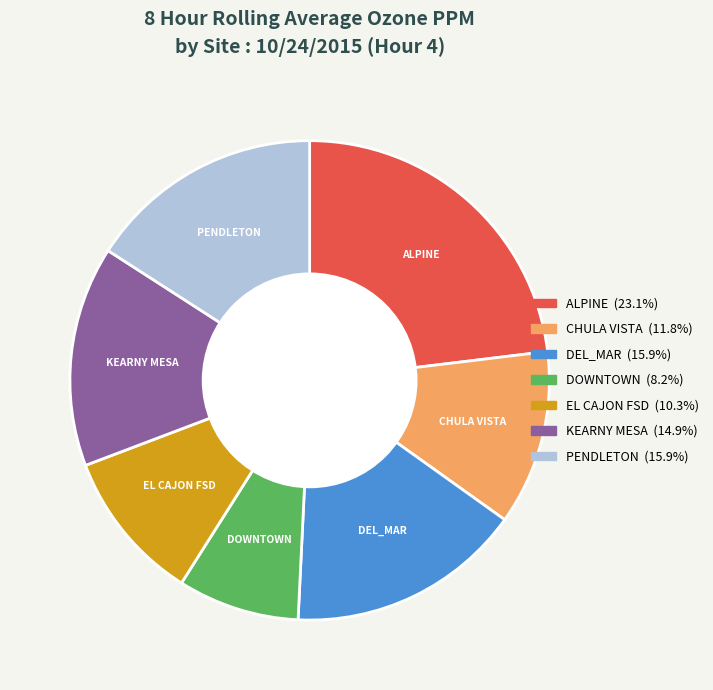

Is it true that DEL_MAR is 16% of the pie?

True